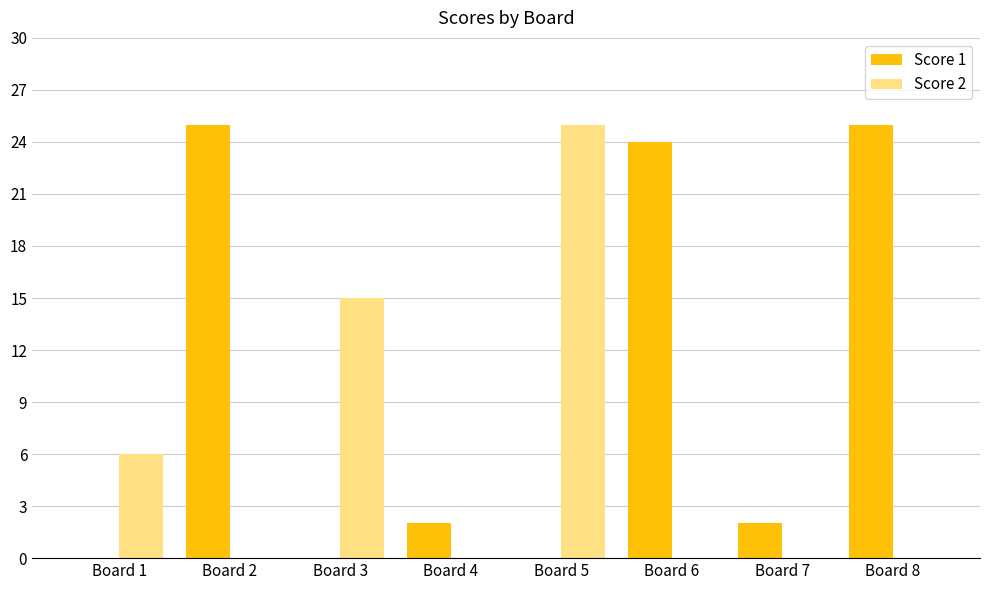

Reading left to right, list all the values displayed in this chart.

Score 1: 0	25	0	2	0	24	2	25
Score 2: 6	0	15	0	25	0	0	0